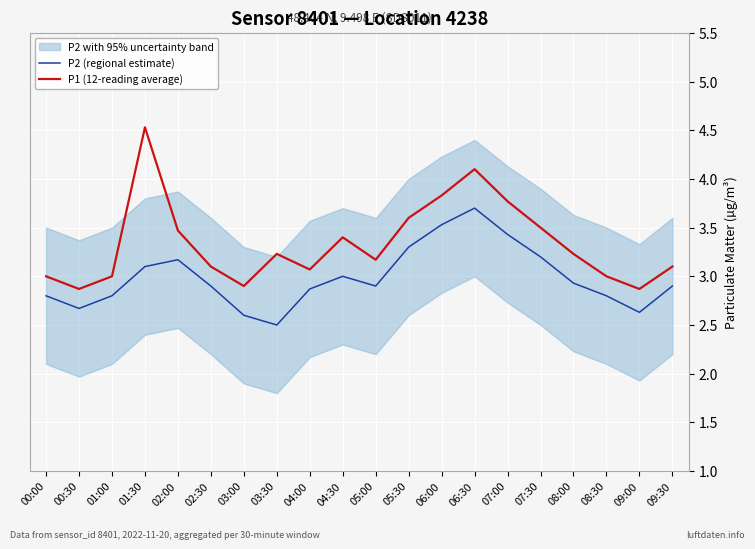

What is the difference between the P2 (regional estimate) values at 01:30 and 05:30?

0.2